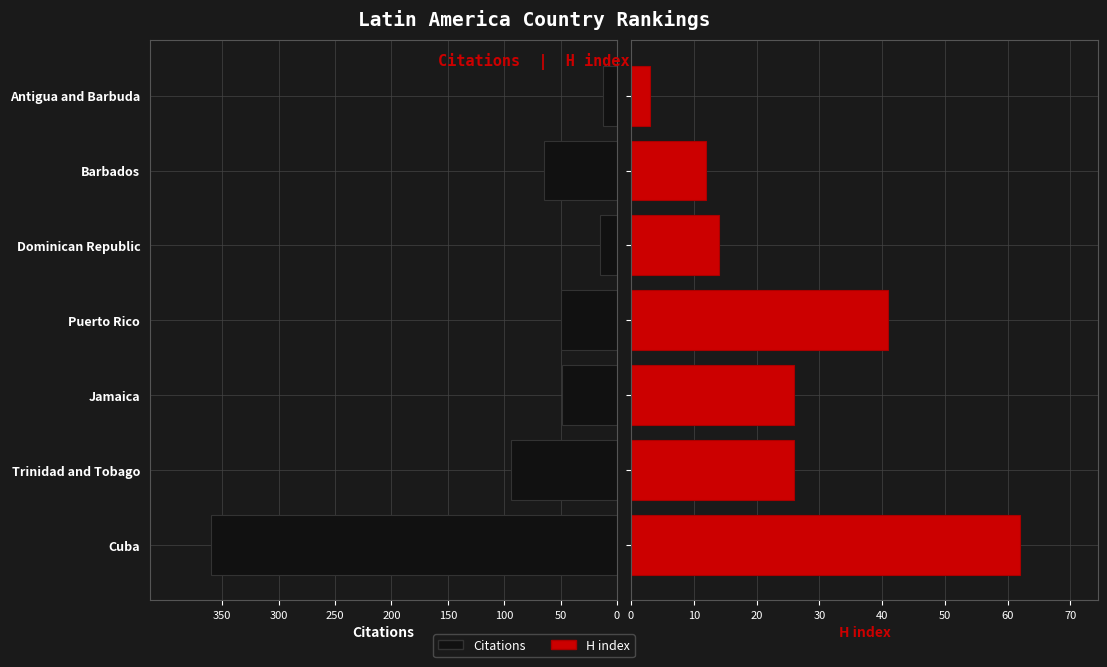

Rank the series at Cuba from highest to lowest value.

H index, Citations